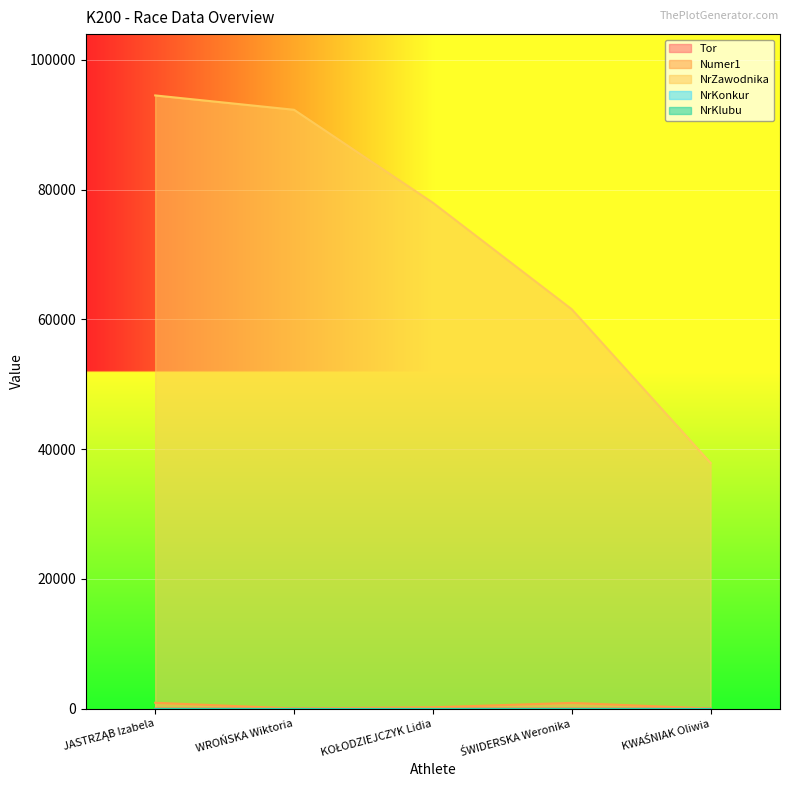

Reading left to right, list all the values displayed in this chart.

Tor: JASTRZĄB Izabela=4	WROŃSKA Wiktoria=3	KOŁODZIEJCZYK Lidia=6	ŚWIDERSKA Weronika=2	KWAŚNIAK Oliwia=5
Numer1: JASTRZĄB Izabela=903	WROŃSKA Wiktoria=24	KOŁODZIEJCZYK Lidia=203	ŚWIDERSKA Weronika=885	KWAŚNIAK Oliwia=14
NrZawodnika: JASTRZĄB Izabela=94497	WROŃSKA Wiktoria=92286	KOŁODZIEJCZYK Lidia=77953	ŚWIDERSKA Weronika=61545	KWAŚNIAK Oliwia=37852